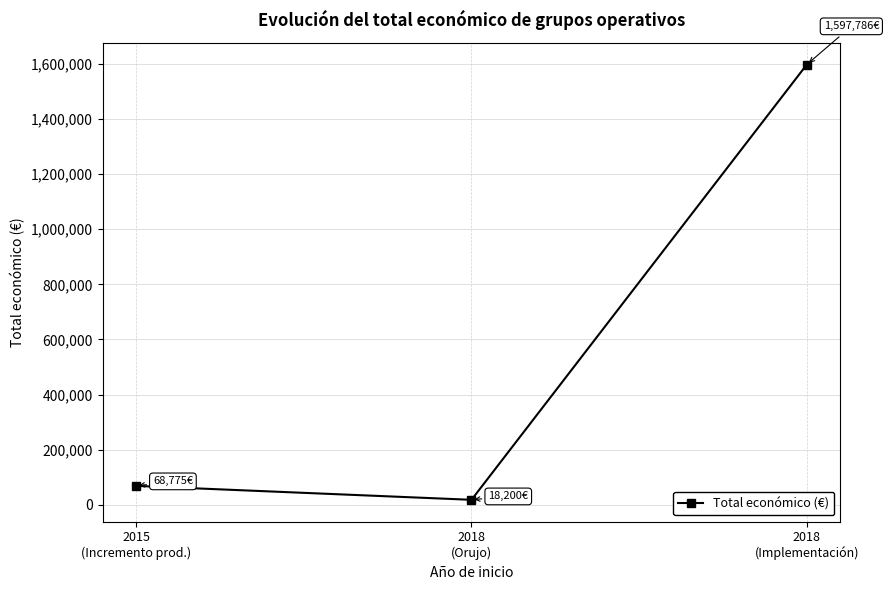

Count the number of categories in the chart.

3